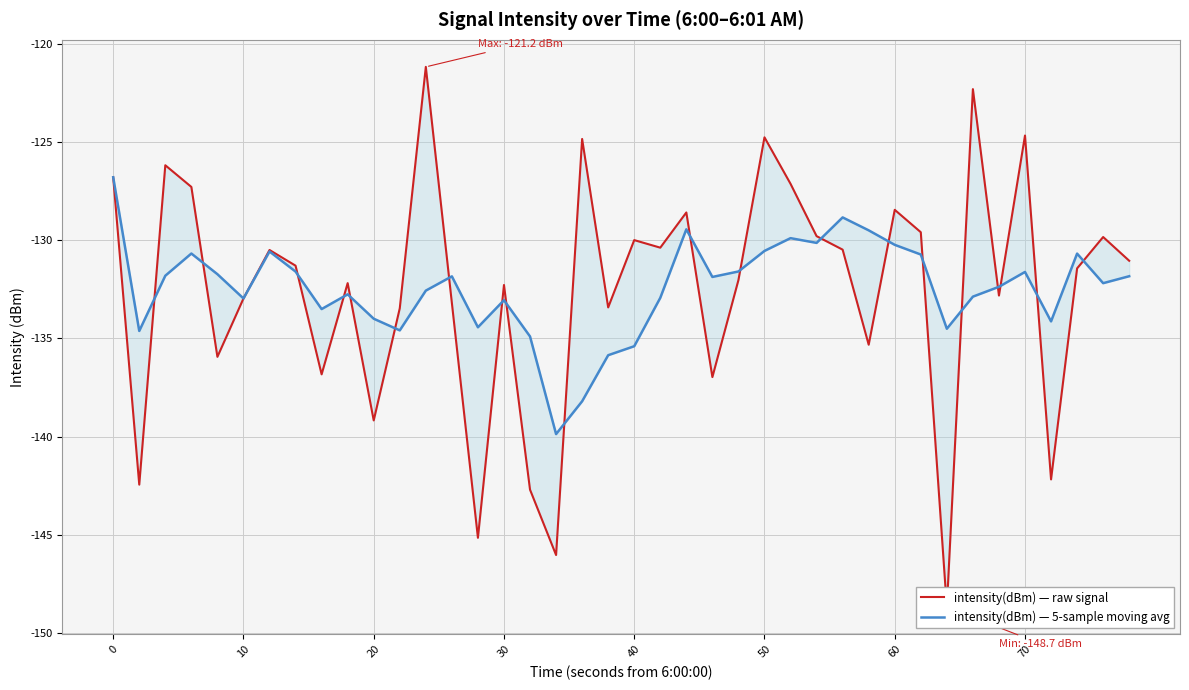

How many intersections are there between intensity(dBm) — raw signal and intensity(dBm) — 5-sample moving avg?

21